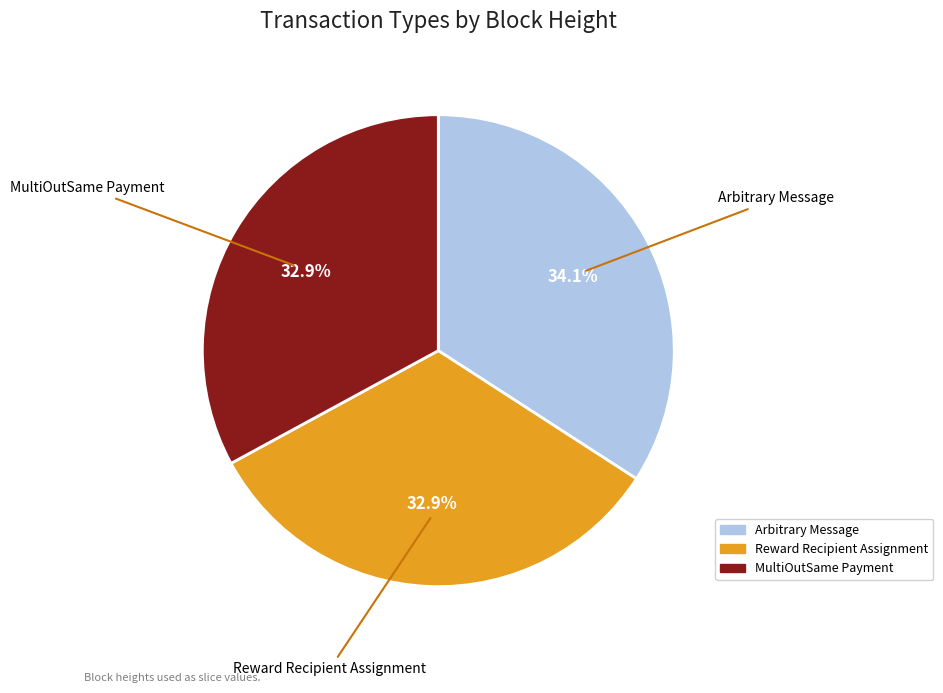

What is the ratio of the value at MultiOutSame Payment to the value at Arbitrary Message?

1.0